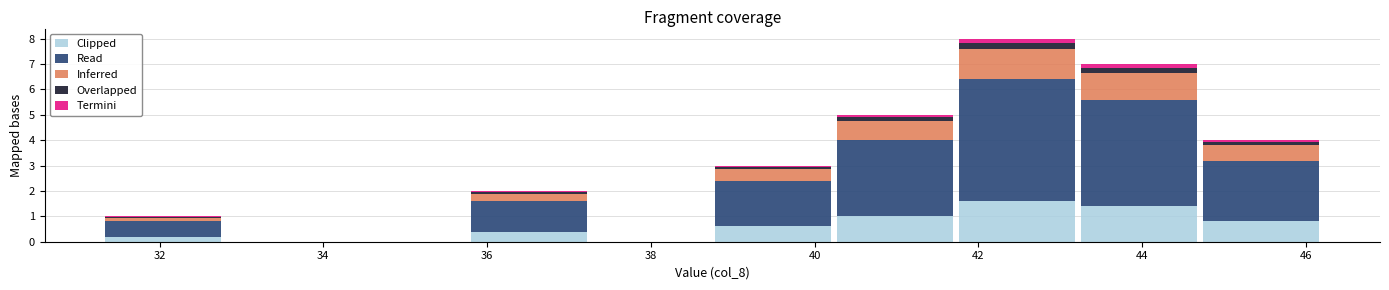

Reading left to right, list every stacked bar in this chart as the range it spans on the x-axis followed by its total height. Neither the bar edges nor the heights are printed on the chart, so give them approximately, as read against the axes.

31.4 to 32.8: 1
32.8 to 34.2: 0
34.2 to 35.8: 0
35.8 to 37.2: 2
37.2 to 38.8: 0
38.8 to 40.2: 3
40.2 to 41.8: 5
41.8 to 43.2: 8
43.2 to 44.8: 7
44.8 to 46.2: 4